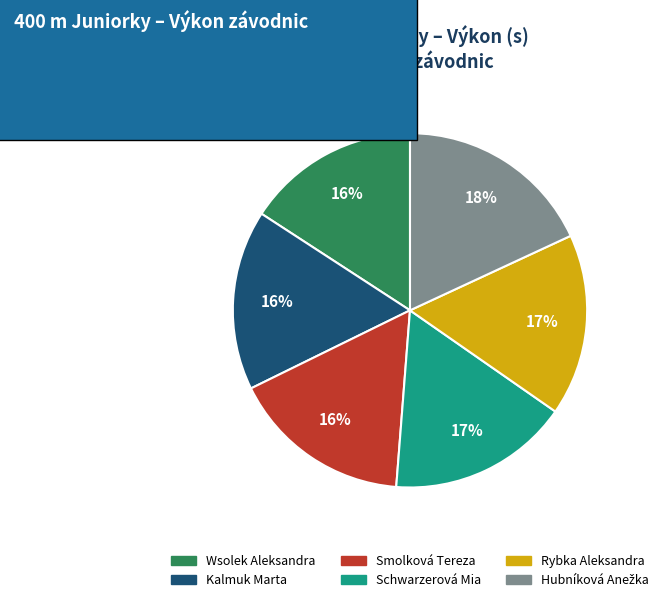

To the nearest percent, what is the combined percentage of Rybka Aleksandra and Smolková Tereza?

33%